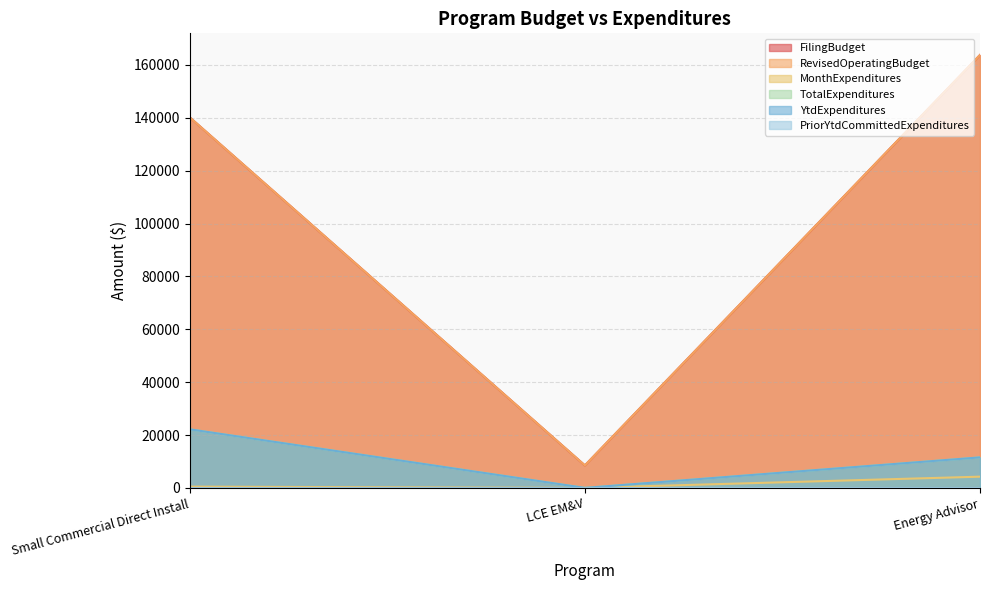

At which category is the sum across all series the highest?

Energy Advisor